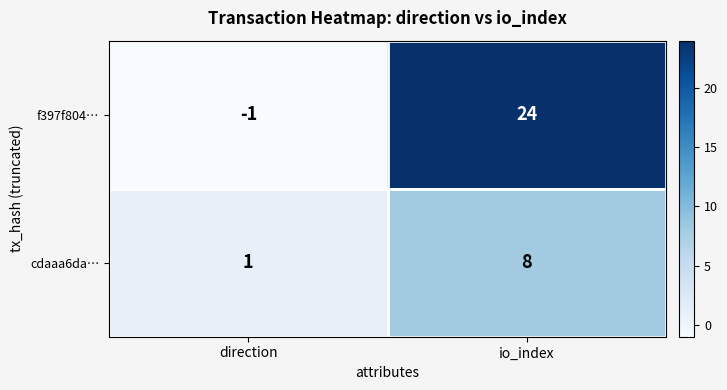

Between direction and io_index, which series saw the biggest shift?

f397f804…